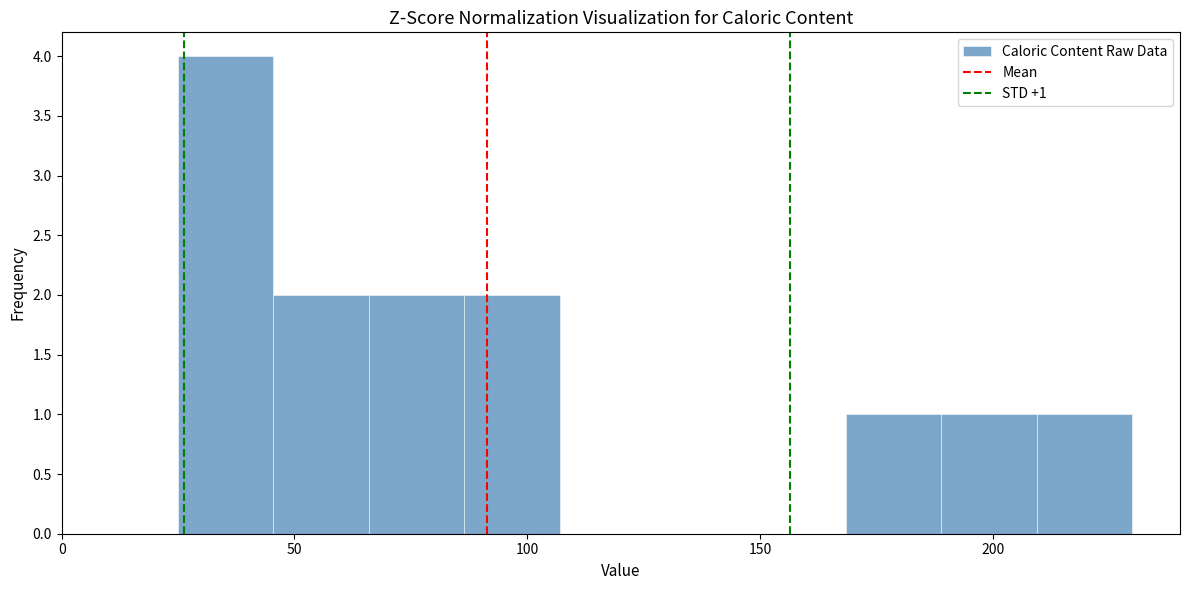

Which range on the x-axis has the tallest bar?

25.0 to 45.5